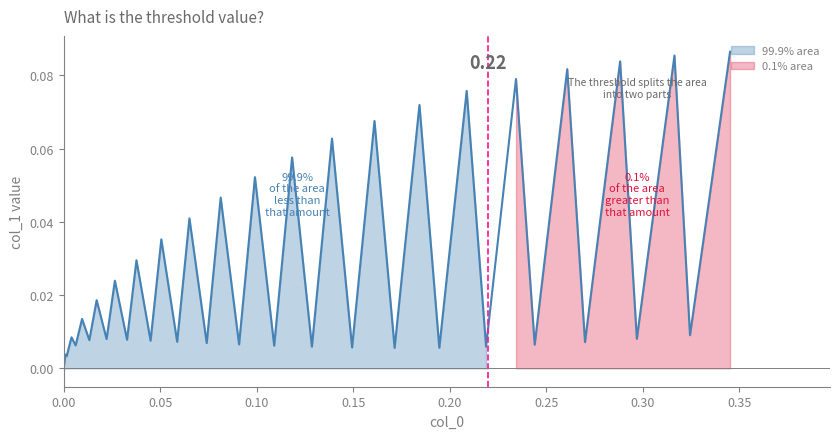

How many points are lower than both their immediate neighbors (excluding endpoints)?

19